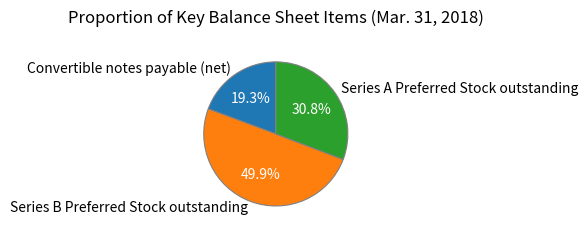

Combined, what portion of the pie is Series B Preferred Stock outstanding and Series A Preferred Stock outstanding?

80.7%